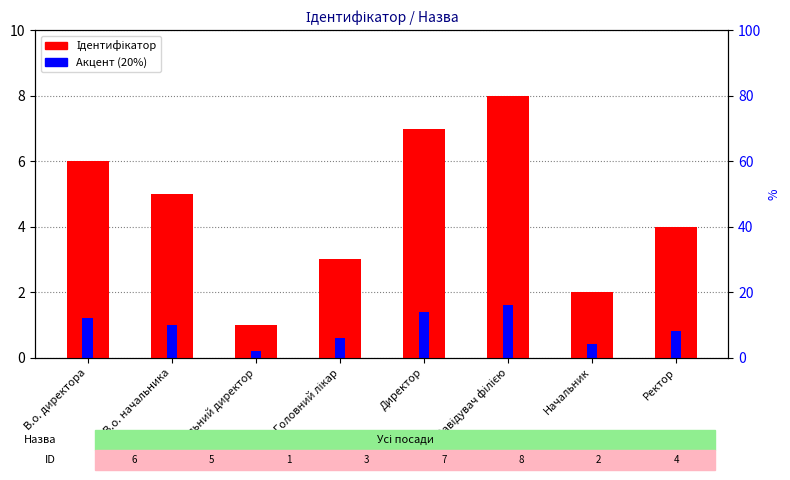

Count the Акцент (20%) values in the range 0 to 1.

5